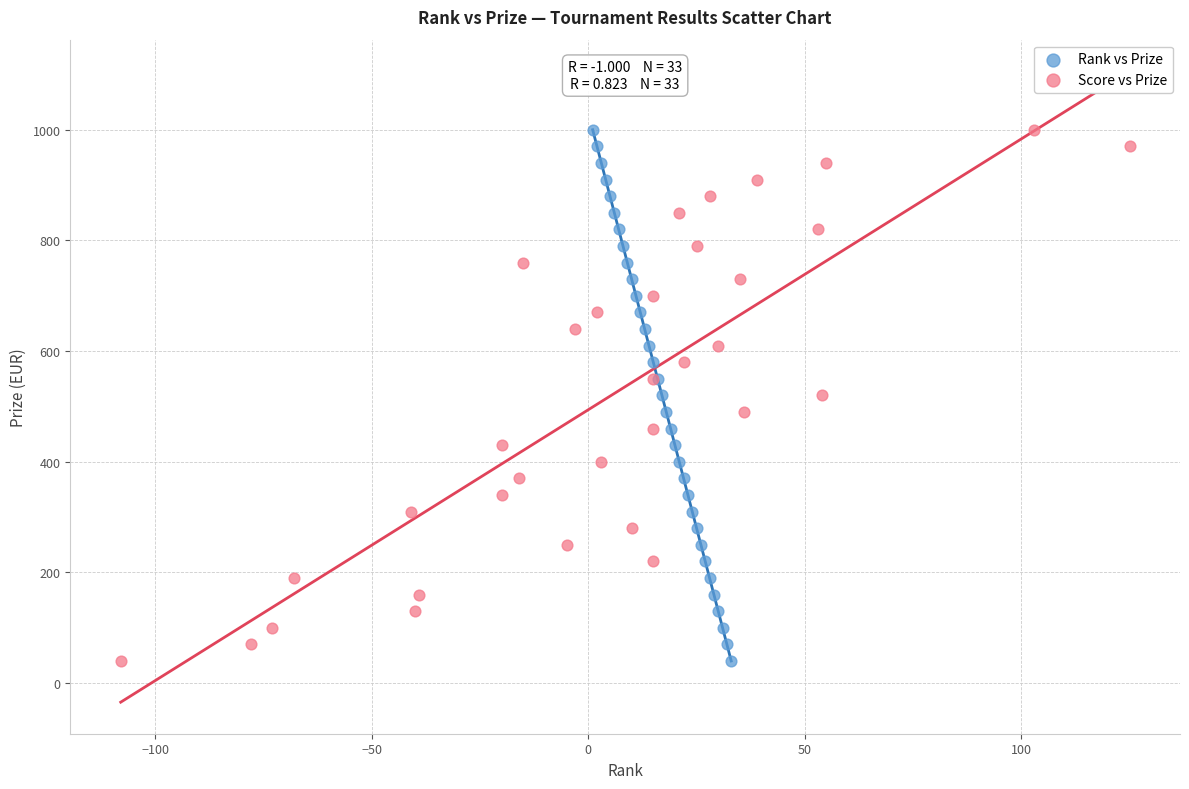

What are all the series names shown in the legend?

Rank vs Prize, Score vs Prize